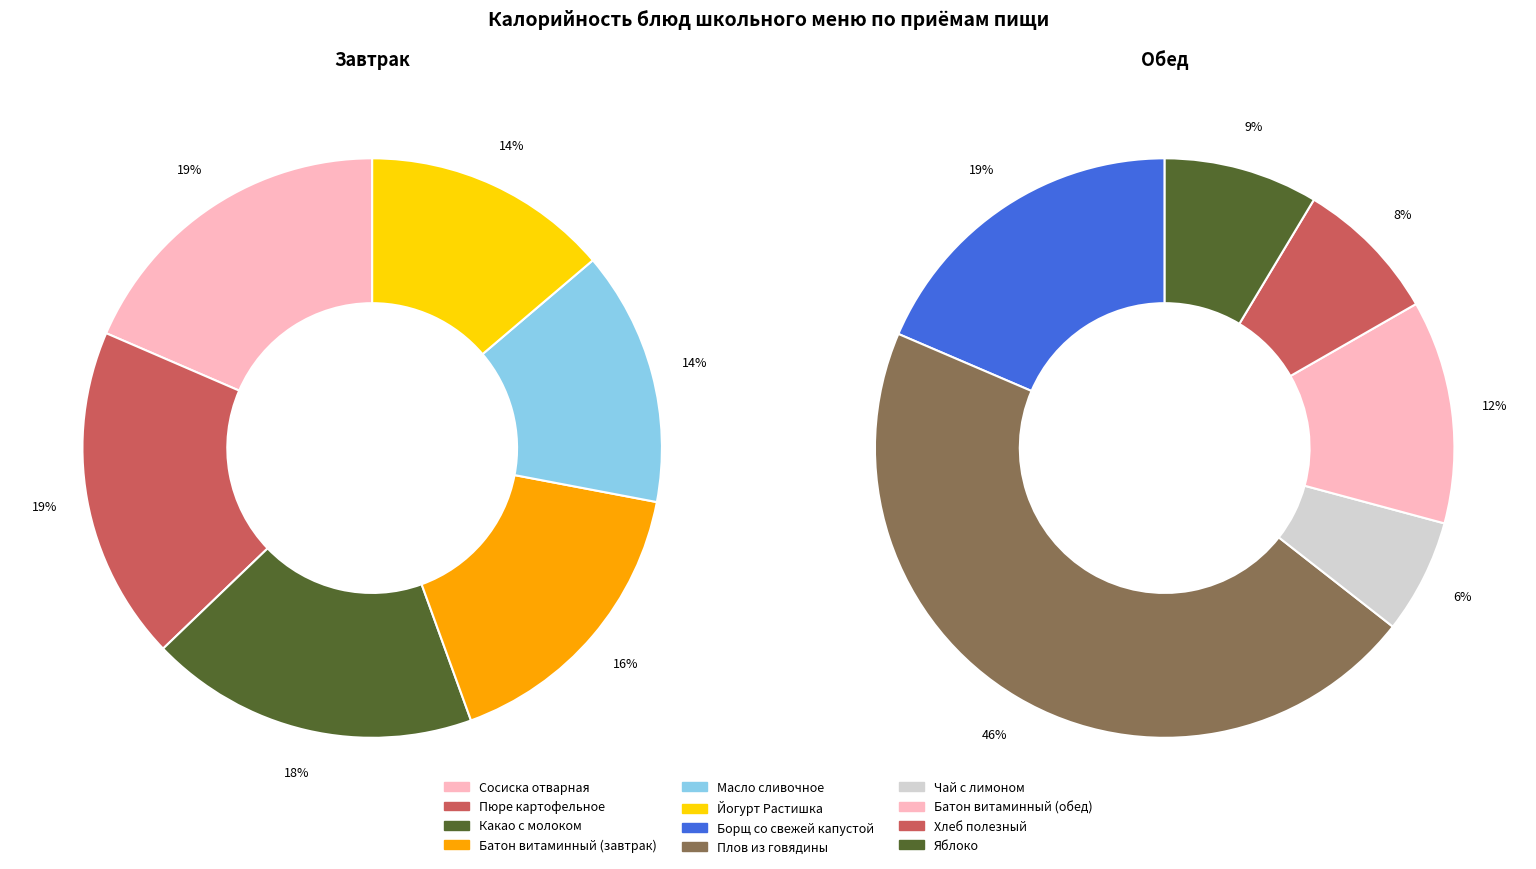

Is the sum of Обед and 4 greater than half?

No